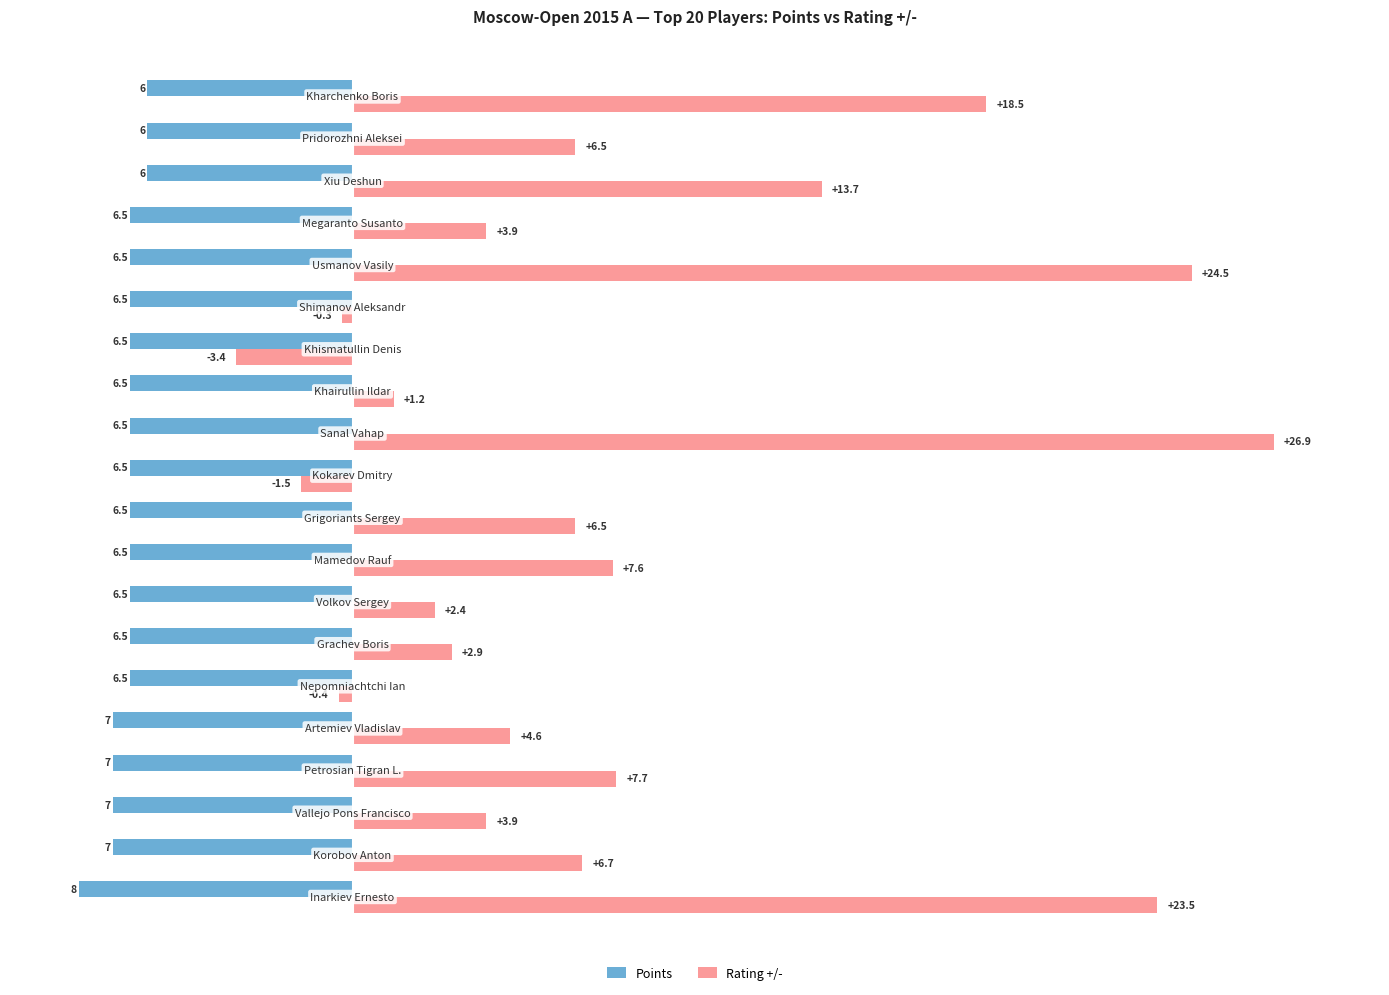

How many values in Rating +/- are above zero?

16